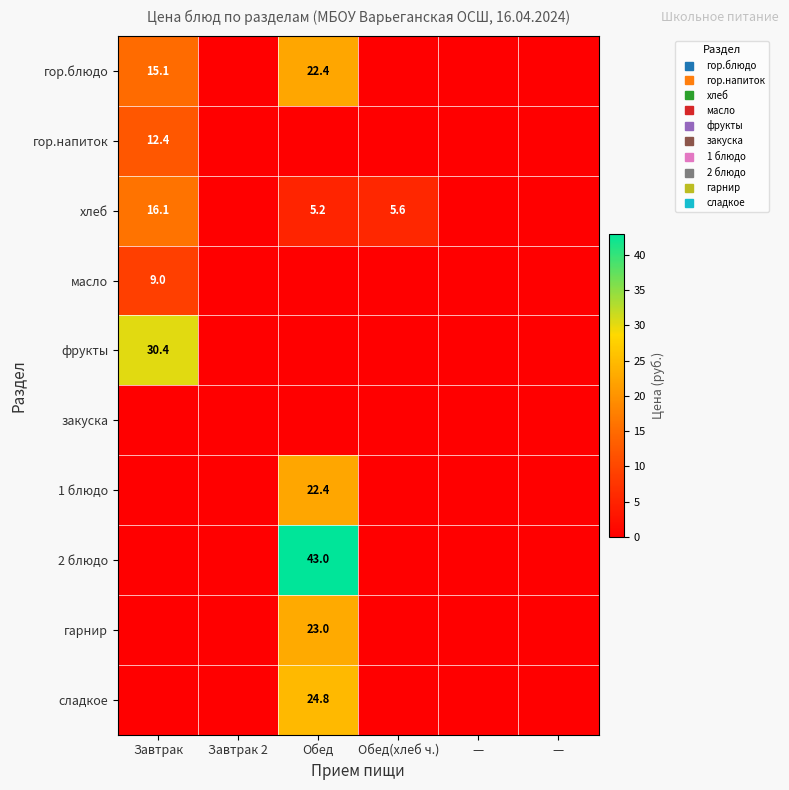

How many distinct data groups are displayed?

10